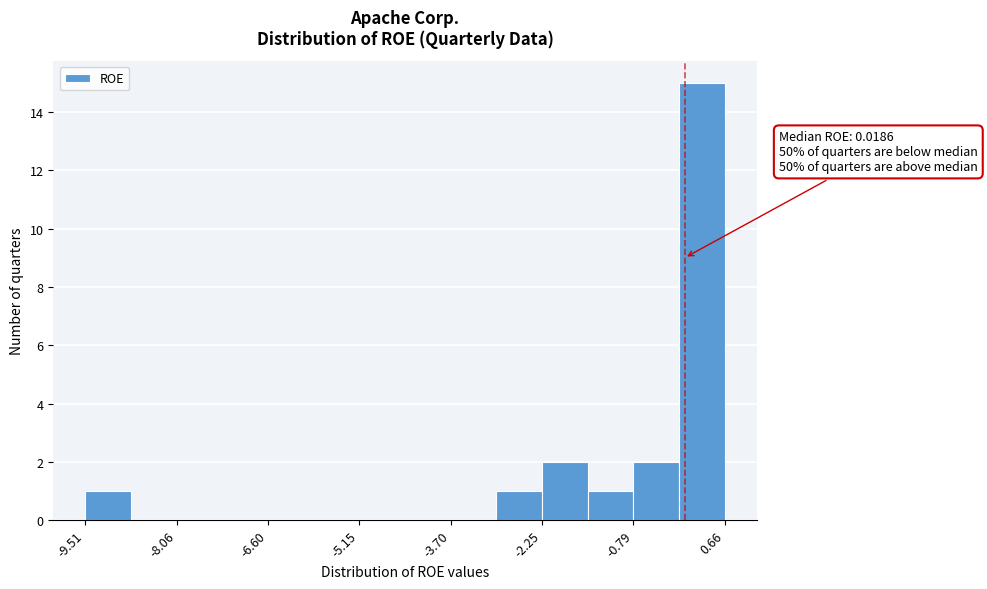

Around what value on the x-axis is the tallest bar? Give the approximate position of its centre, as read against the axis.

0.2